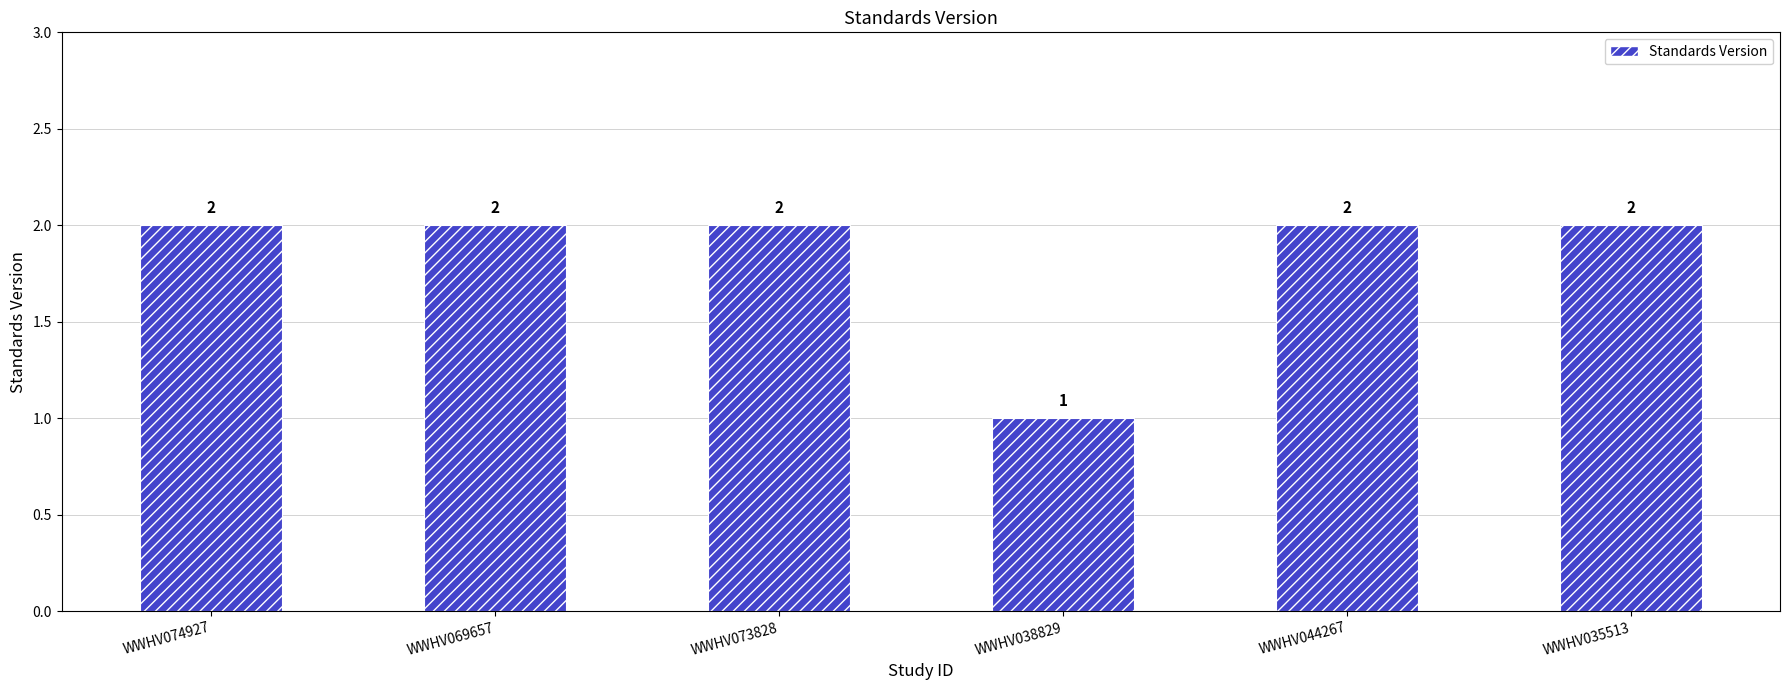

Is it true that the value at WWHV035513 is 1?

False